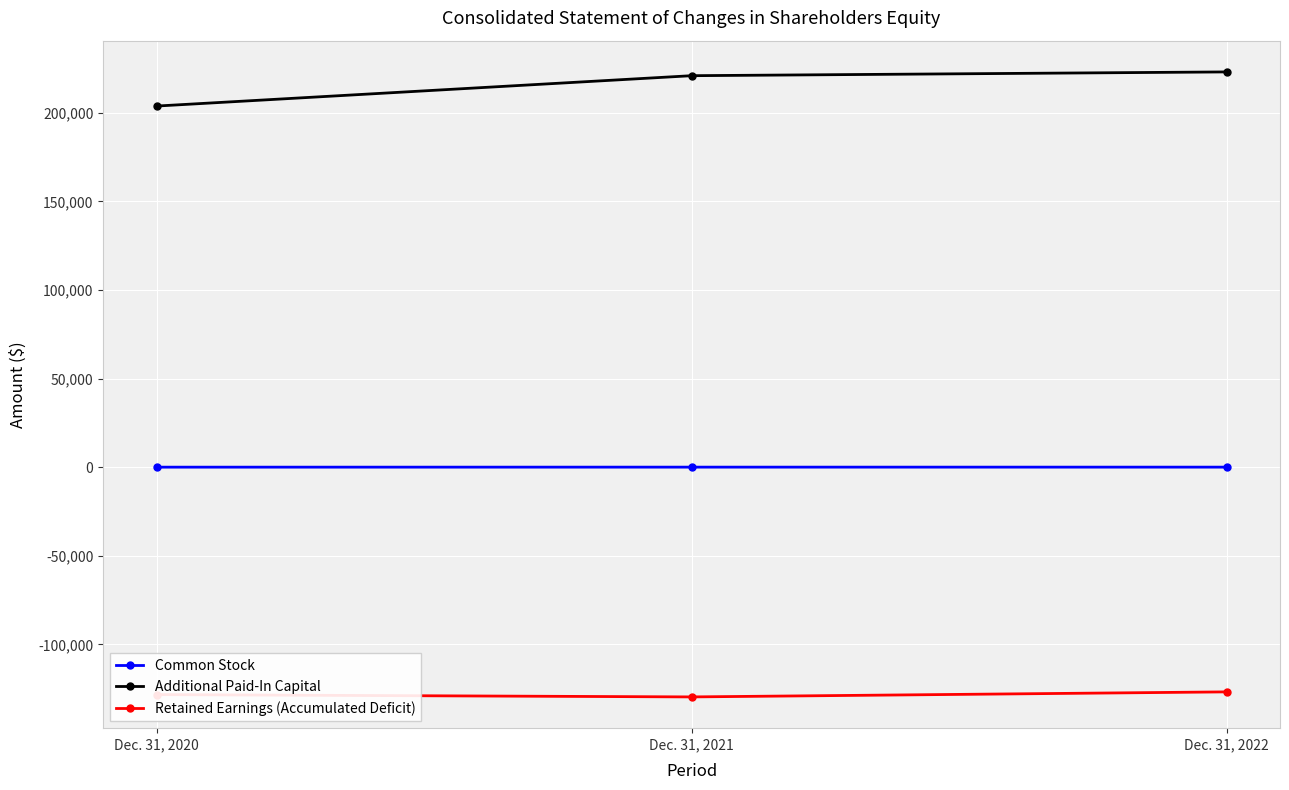

True or false: Additional Paid-In Capital has a value of 223114 at Dec. 31, 2022.

True